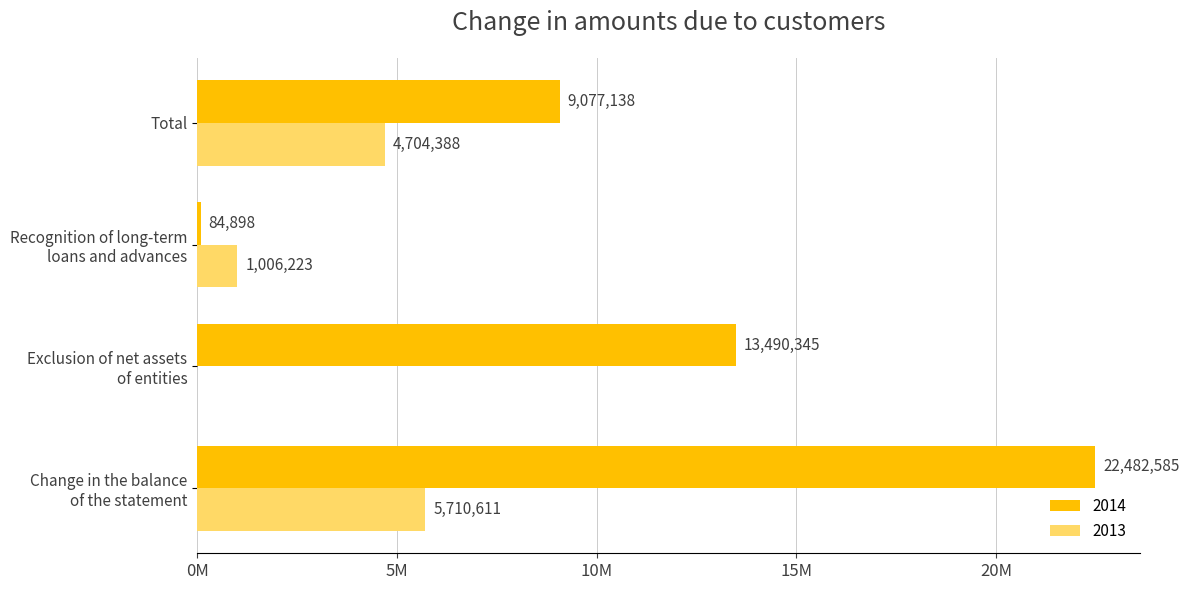

What are all the series names shown in the legend?

2014, 2013